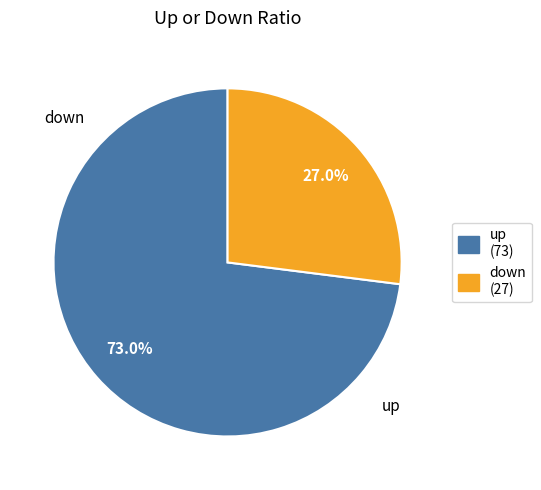

How many slices are in this pie chart?

2